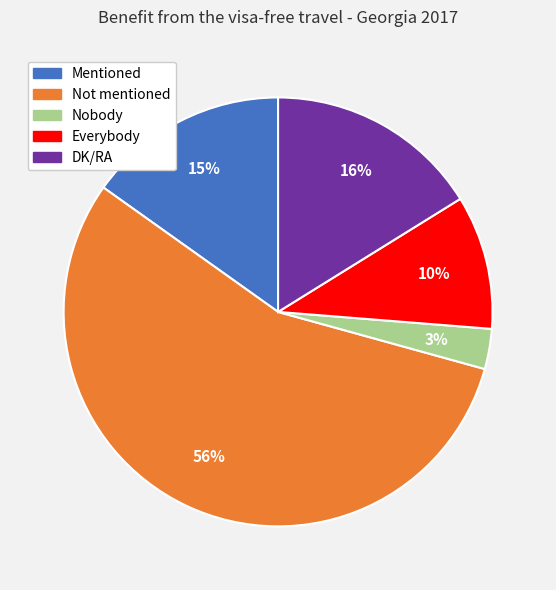

What percentage is the Nobody slice, to the nearest percent?

3%